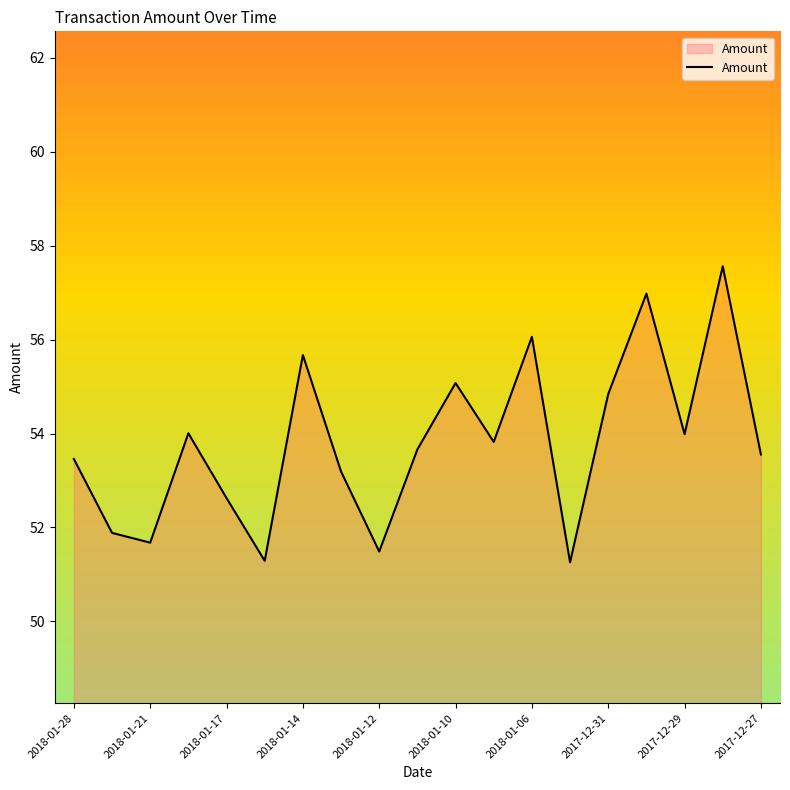

Does the chart display data point markers on the line(s)?

No